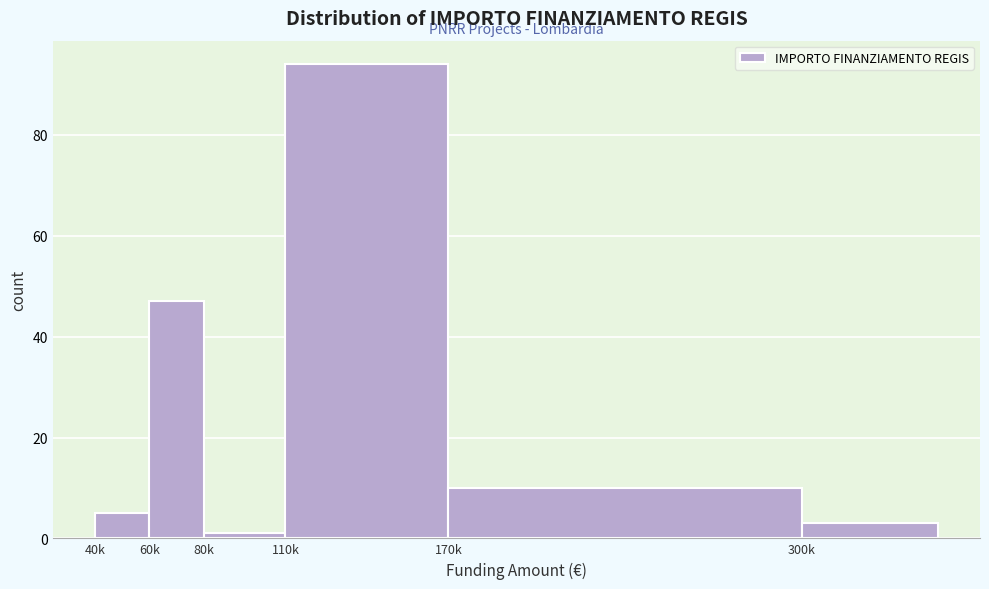

Reading left to right, list all the values displayed in this chart.

40k=5	60k=47	80k=1	110k=94	170k=10	300k=3